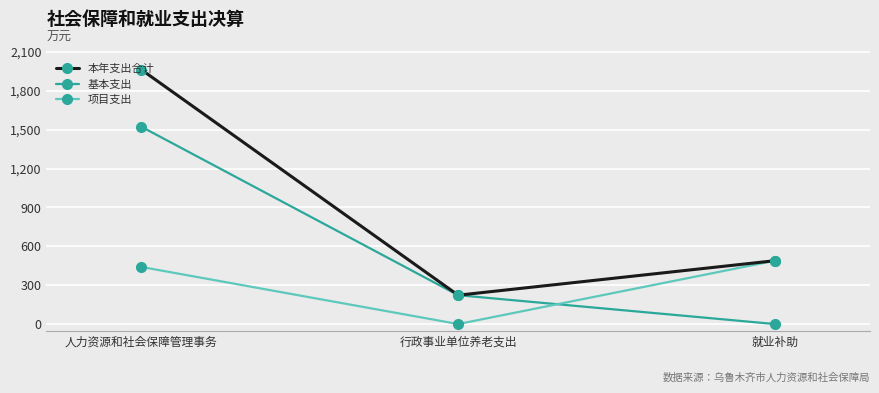

Rank the series by their average value, from lowest to highest.

项目支出, 基本支出, 本年支出合计